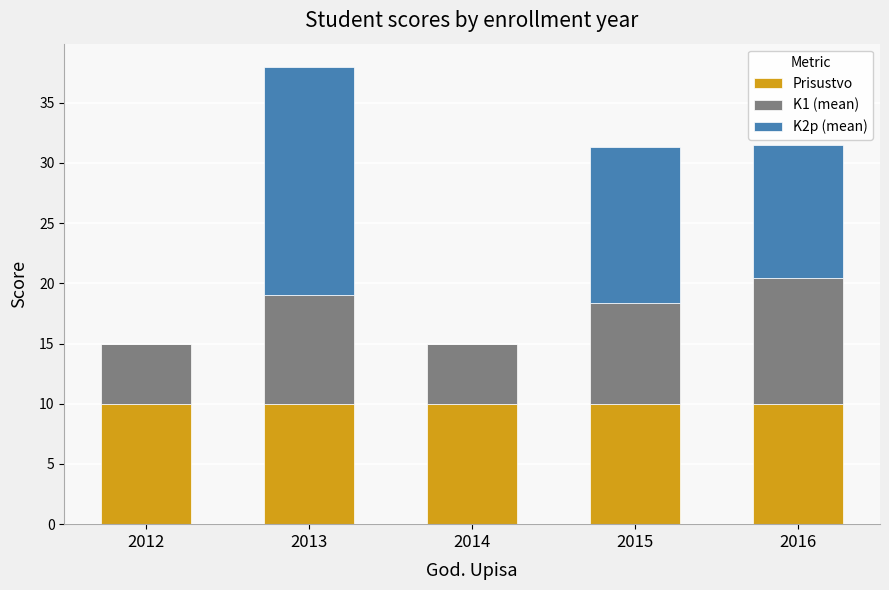

At which category is the sum across all series the highest?

2013